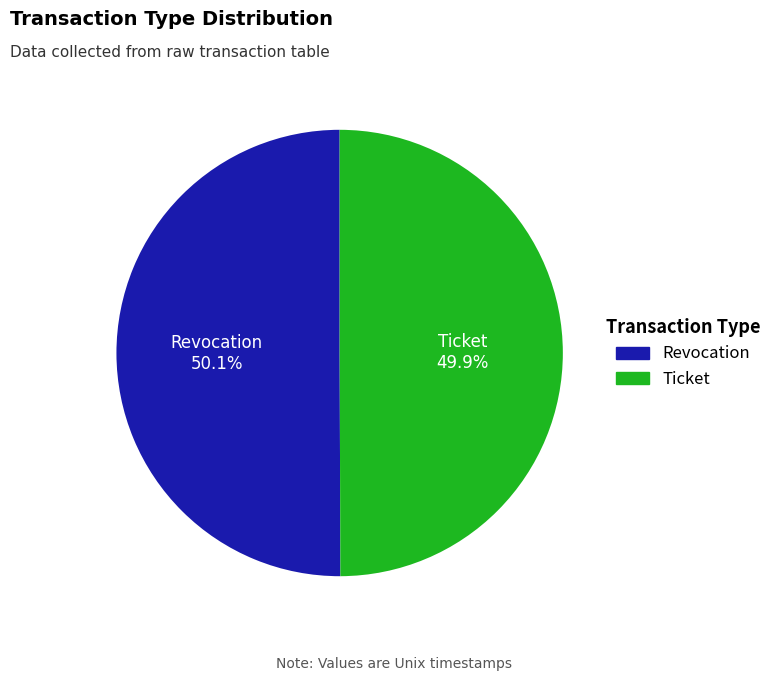

What percentage is NOT represented by Ticket?

50.1%